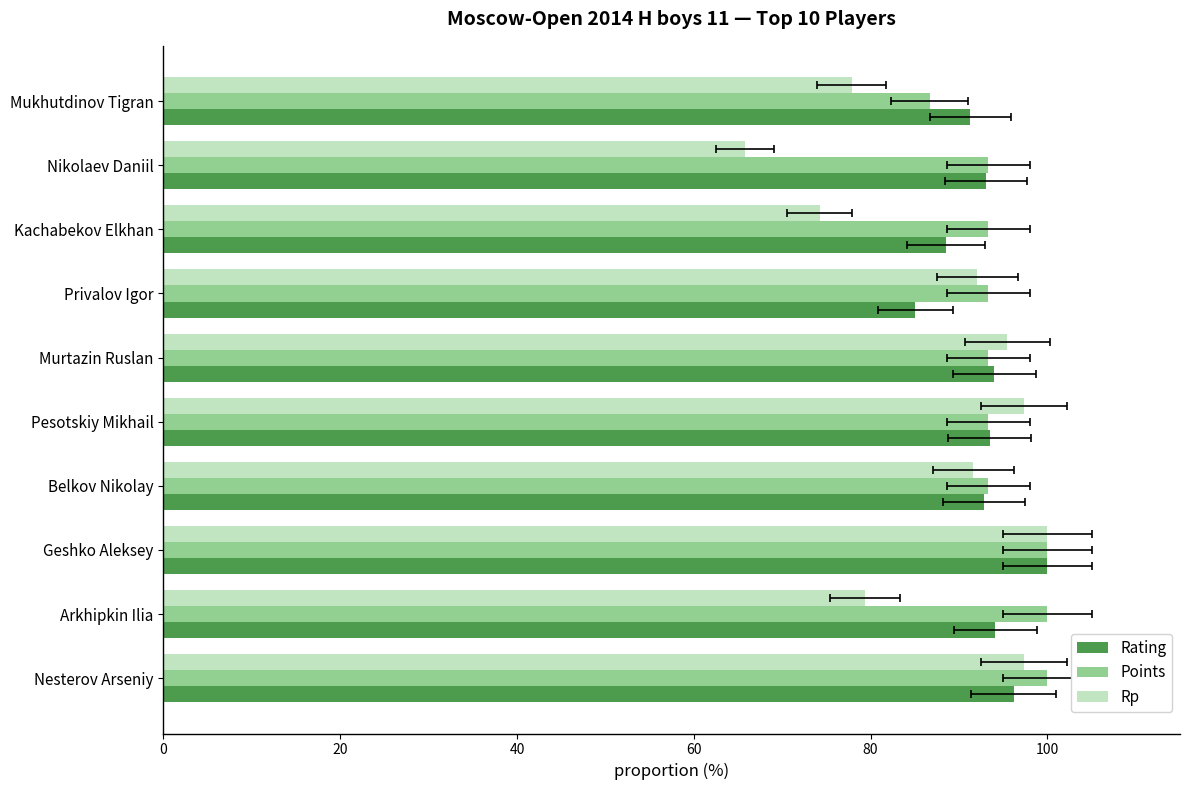

How many bars are there in each group?

3